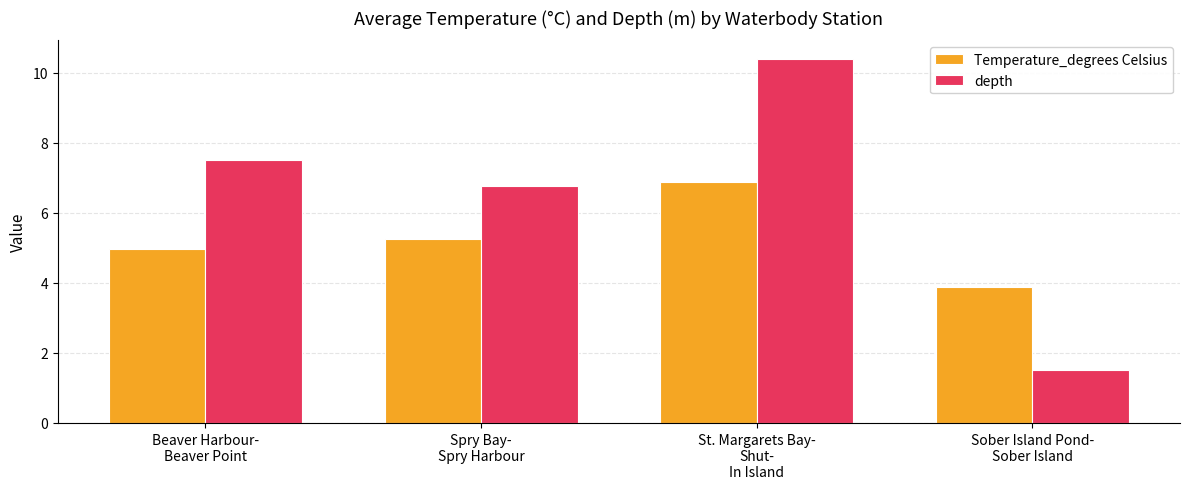

What is the difference between the second highest and minimum values in the depth series?

6.0